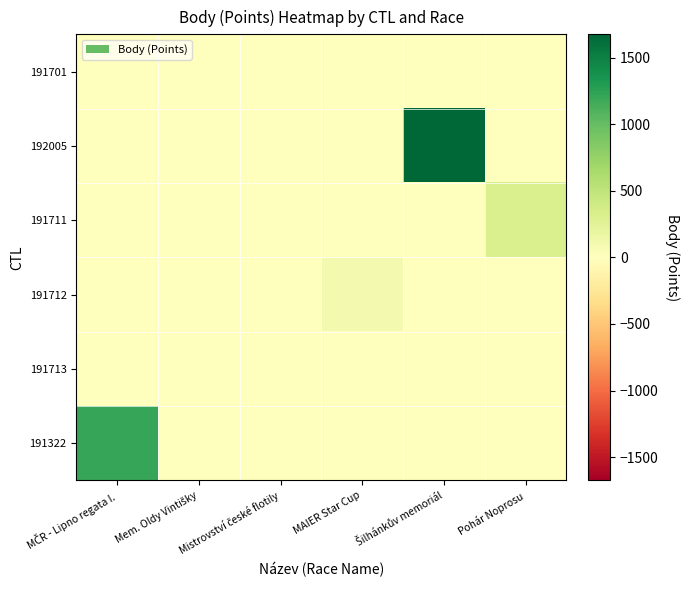

Reading left to right, extract all data points from this chart.

191322: MČR - Lipno regata I.=1212	Mem. Oldy Vintišky=0	Mistrovství české flotily=0	MAIER Star Cup=0	Šilhánkův memoriál=0	Pohár Noprosu=0
191713: MČR - Lipno regata I.=0	Mem. Oldy Vintišky=0	Mistrovství české flotily=0	MAIER Star Cup=0	Šilhánkův memoriál=0	Pohár Noprosu=0
191712: MČR - Lipno regata I.=0	Mem. Oldy Vintišky=0	Mistrovství české flotily=0	MAIER Star Cup=101	Šilhánkův memoriál=0	Pohár Noprosu=0
191711: MČR - Lipno regata I.=0	Mem. Oldy Vintišky=0	Mistrovství české flotily=0	MAIER Star Cup=0	Šilhánkův memoriál=0	Pohár Noprosu=323
192005: MČR - Lipno regata I.=0	Mem. Oldy Vintišky=0	Mistrovství české flotily=0	MAIER Star Cup=0	Šilhánkův memoriál=1675	Pohár Noprosu=0
191701: MČR - Lipno regata I.=0	Mem. Oldy Vintišky=0	Mistrovství české flotily=0	MAIER Star Cup=0	Šilhánkův memoriál=0	Pohár Noprosu=0